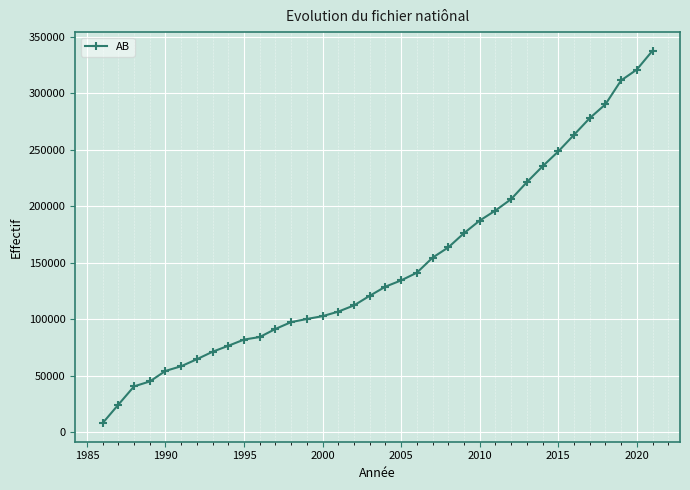

Is this an area chart (filled region under the line)?

No